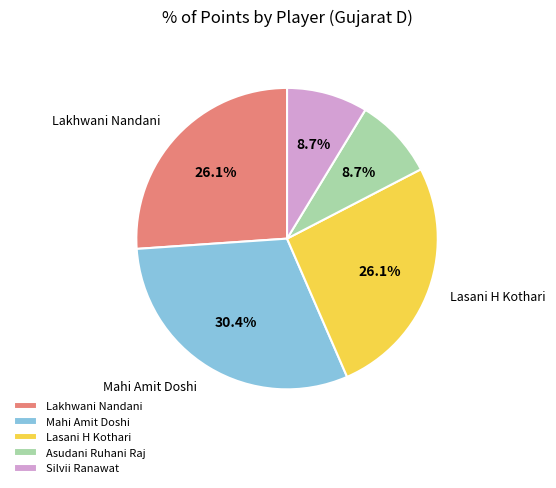

Which slice is the largest?

Mahi Amit Doshi